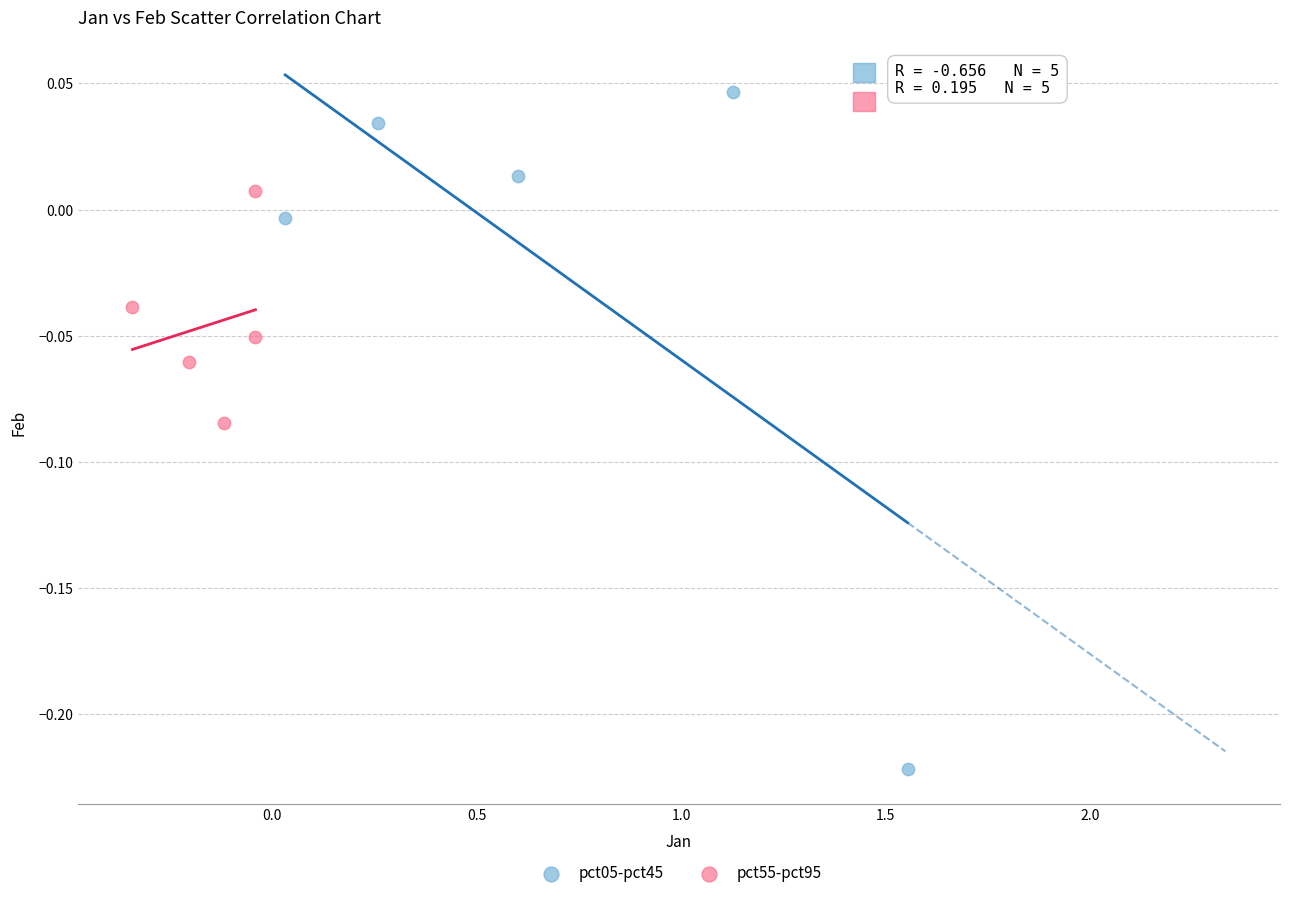

Which series contains the highest Y value?

pct05-pct45